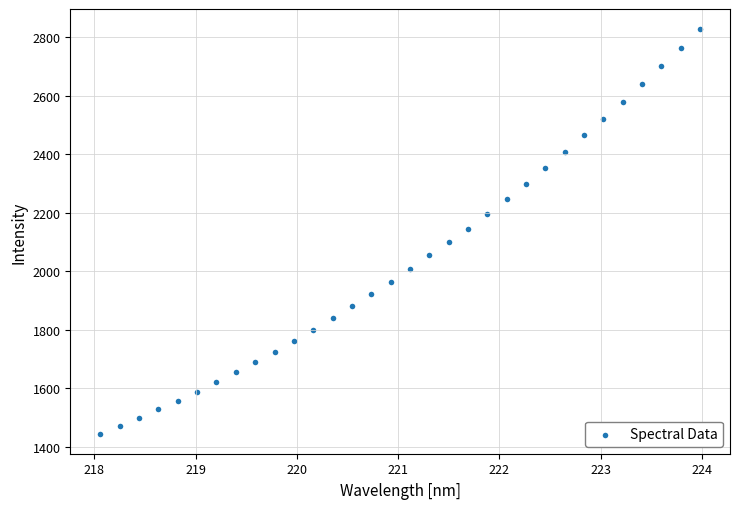

What is the range of X values (max minus min)?

5.9